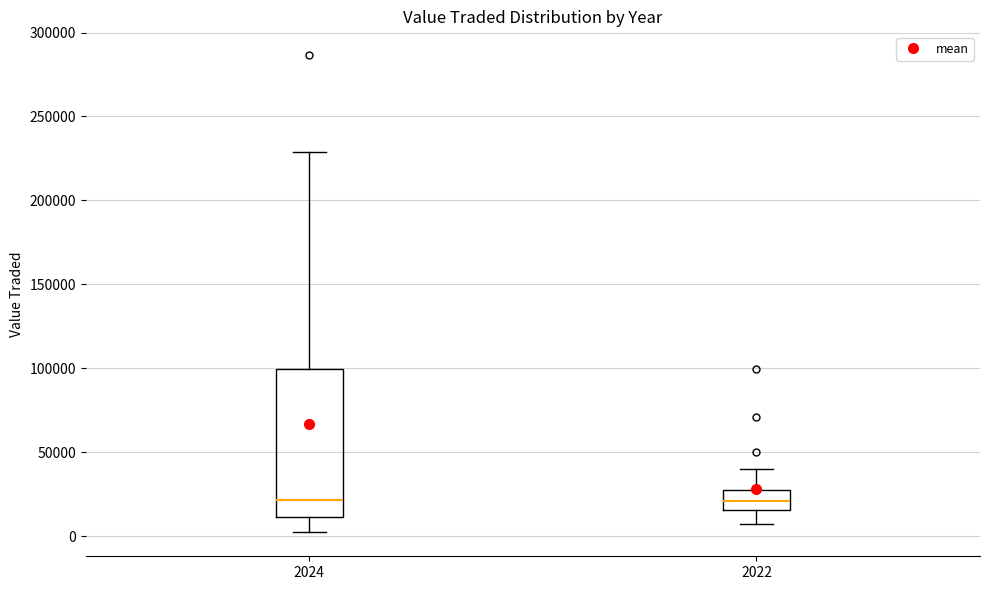

Reading left to right, transcribe this box plot: for each box, give where its median line is, the range the box spans, and where its two whiskers end, as read against the y-axis. The values are not printed on the chart, so give them approximately, as read against the axis.

2024: median 20000, box 10000 to 100000, whiskers 0 to 230000
2022: median 20000, box 15000 to 25000, whiskers 5000 to 40000